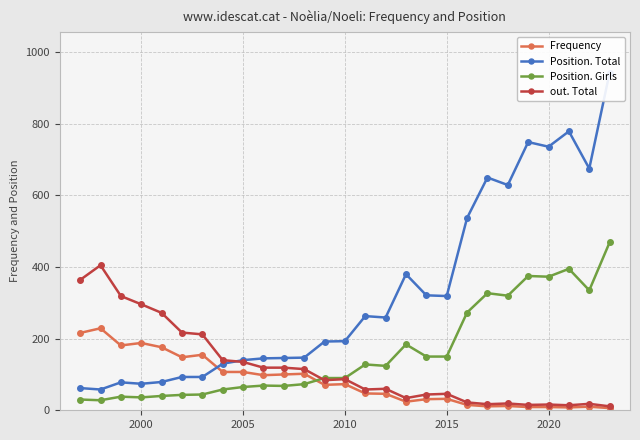

What is the highest value of the Position. Girls series?

469